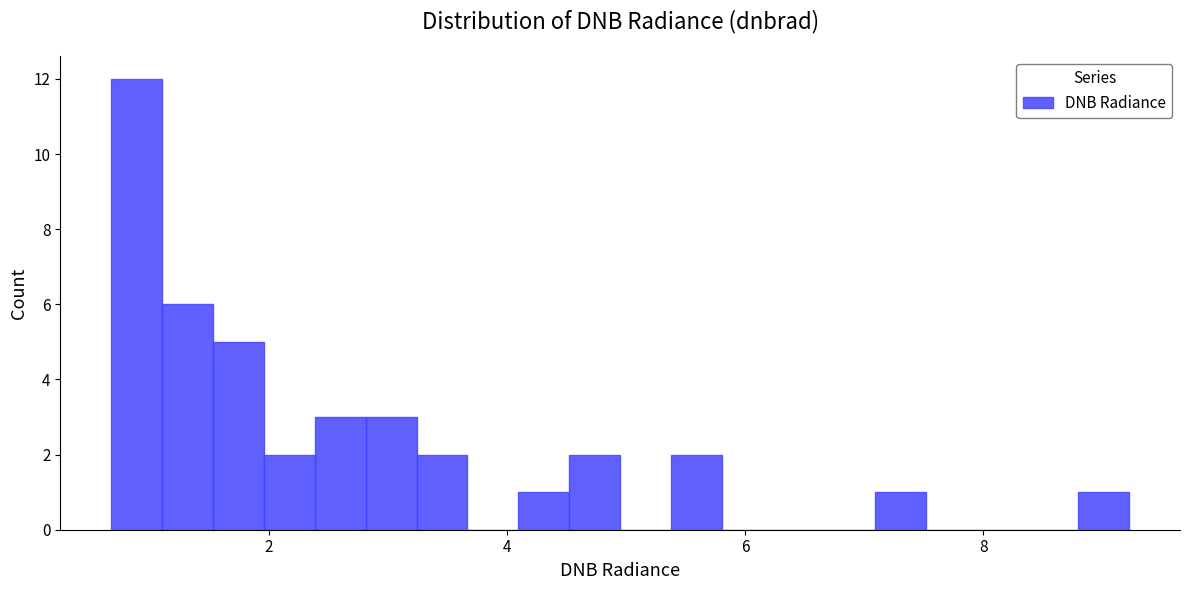

Around what value on the x-axis is the tallest bar? Give the approximate position of its centre, as read against the axis.

0.8